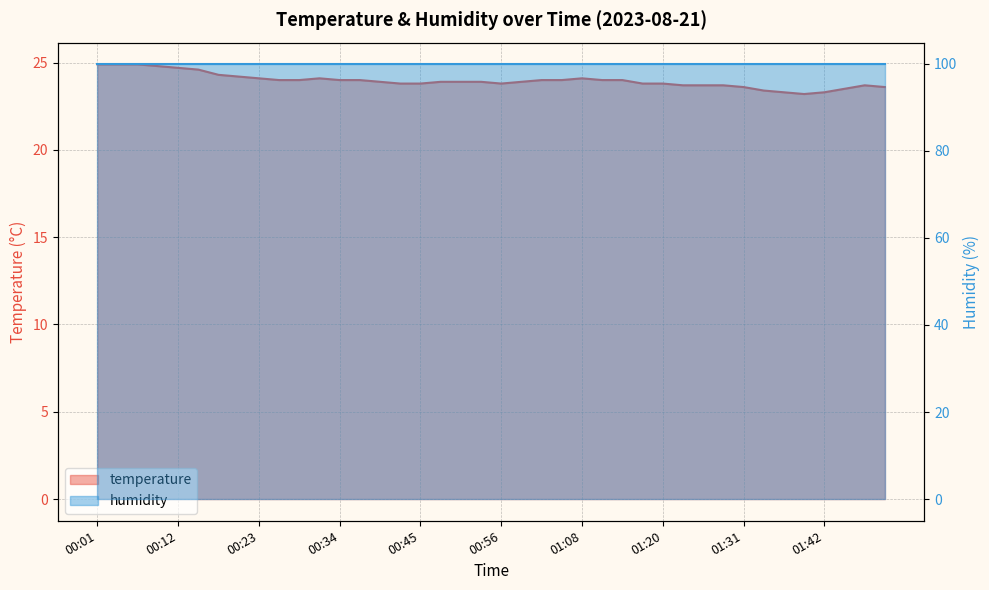

What is the sum of all values?

958.8